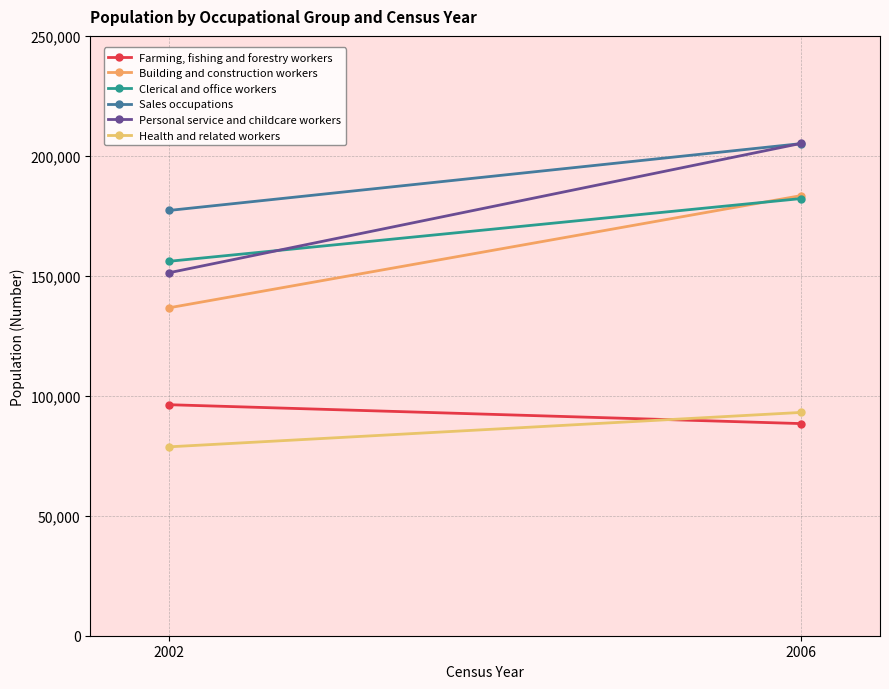

How many series are shown in this chart?

6